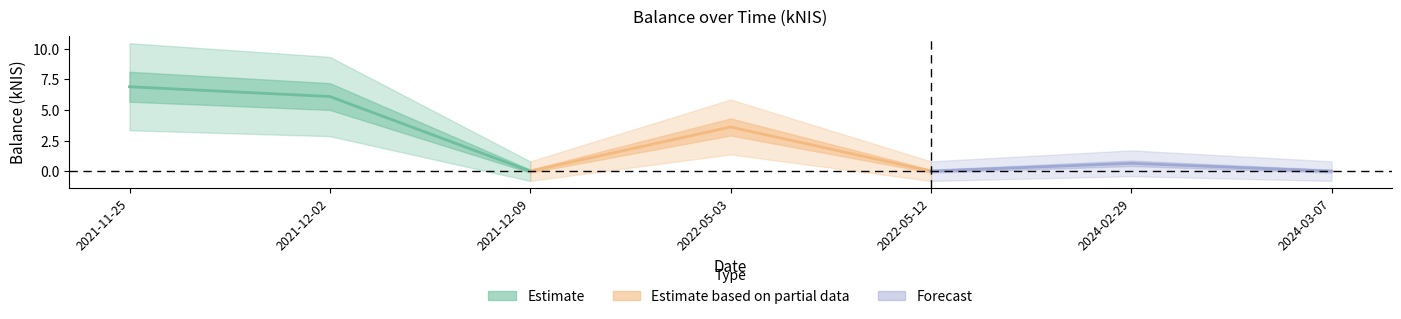

Where is the data nearest to the value 3?

2022-05-03